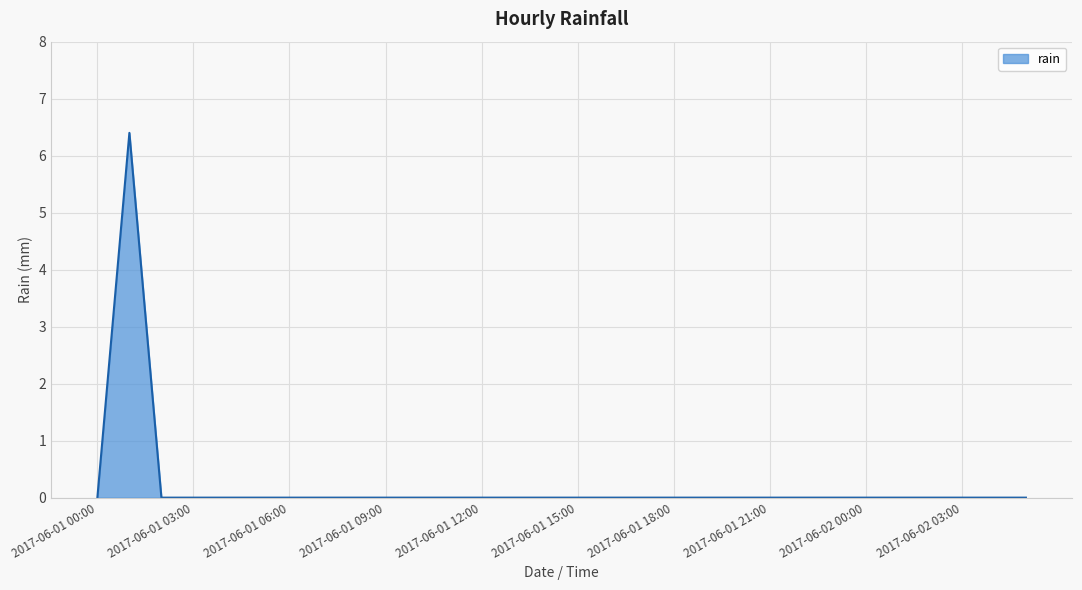

What is the greatest value displayed?

6.4